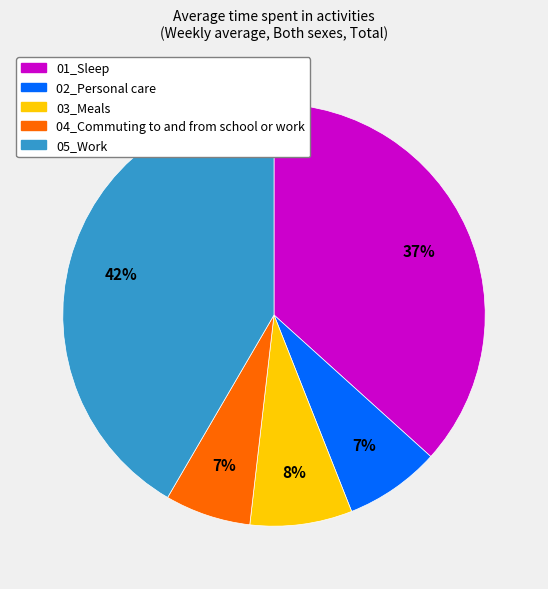

Which slice is the largest?

05_Work